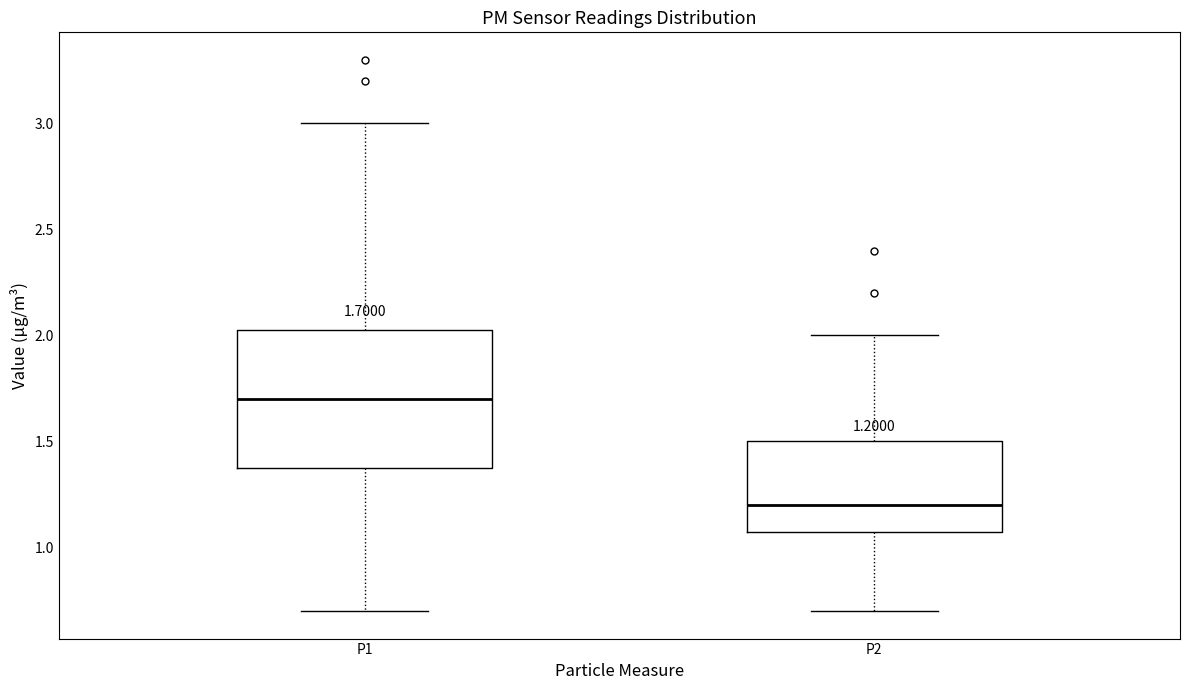

Which box is the tallest, from its lower edge to its upper edge?

P1